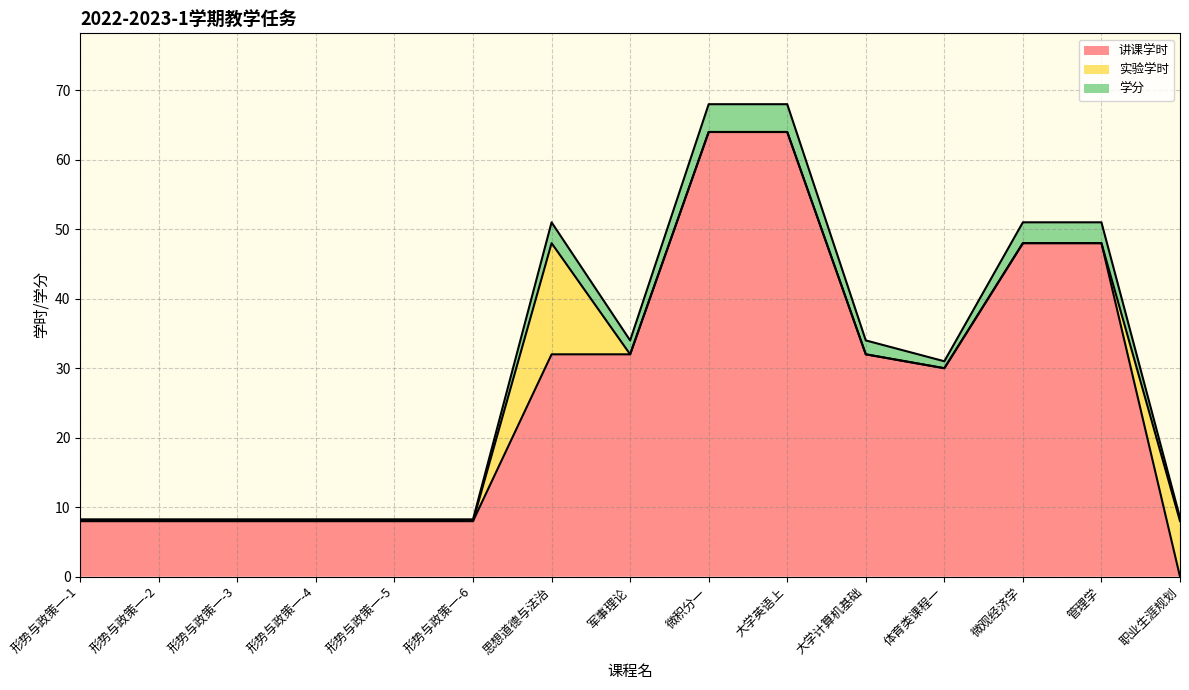

At which category does 学分 reach its first local valley?

军事理论